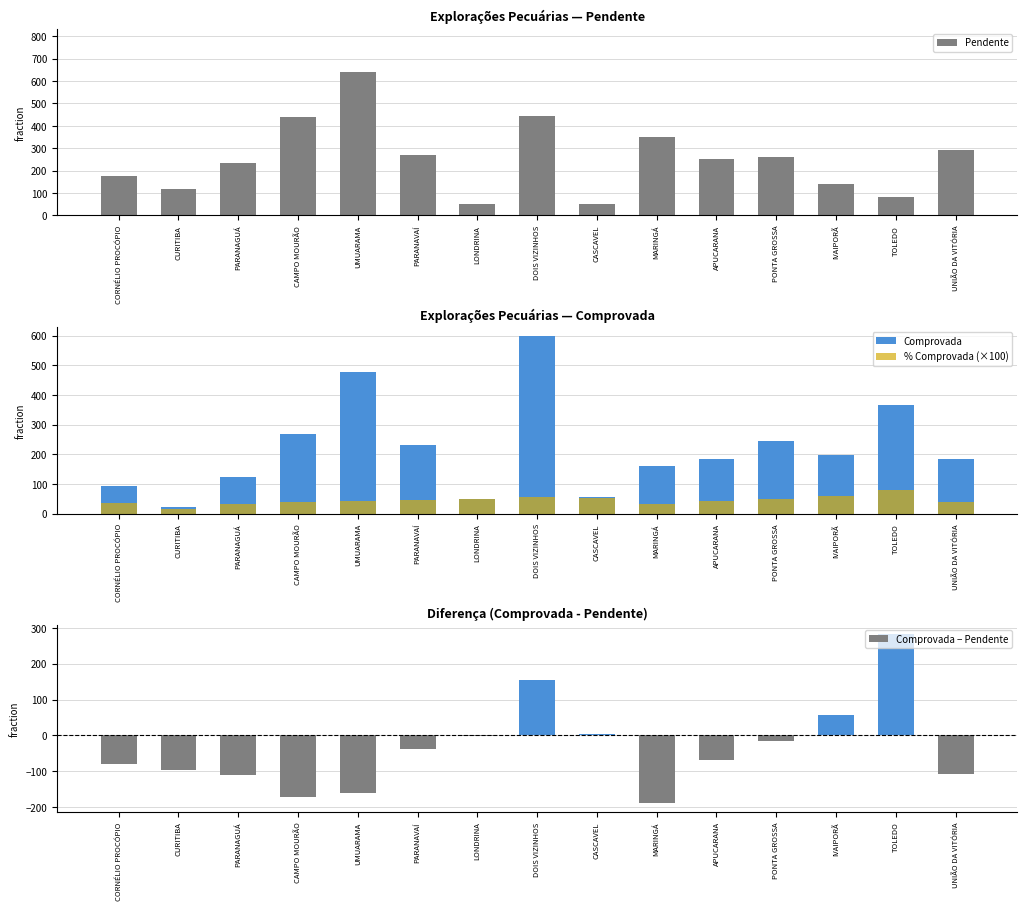

At which label does % Comprovada (×100) reach its minimum?

CURITIBA